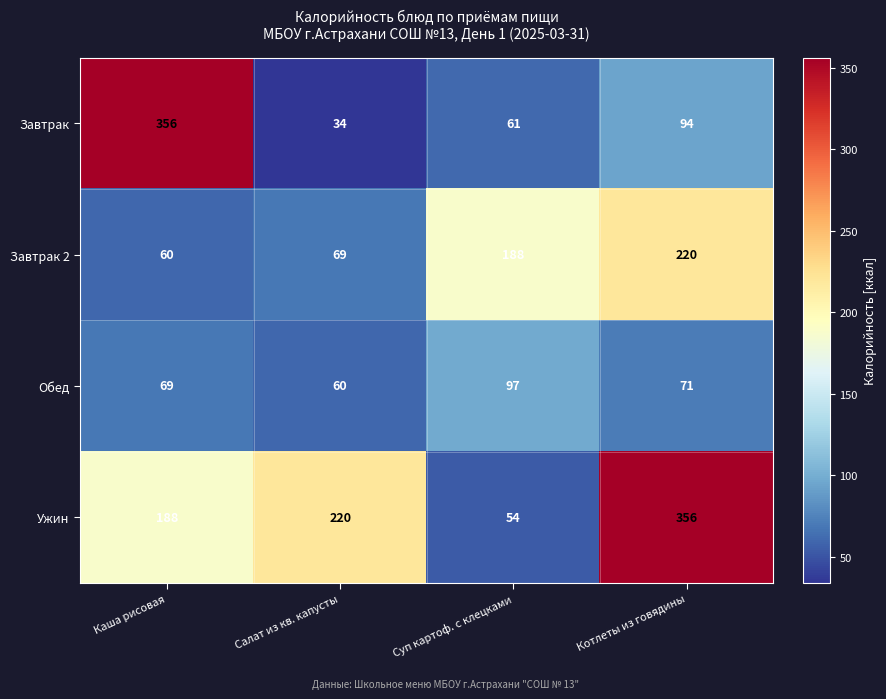

What is the minimum value for Обед?

60